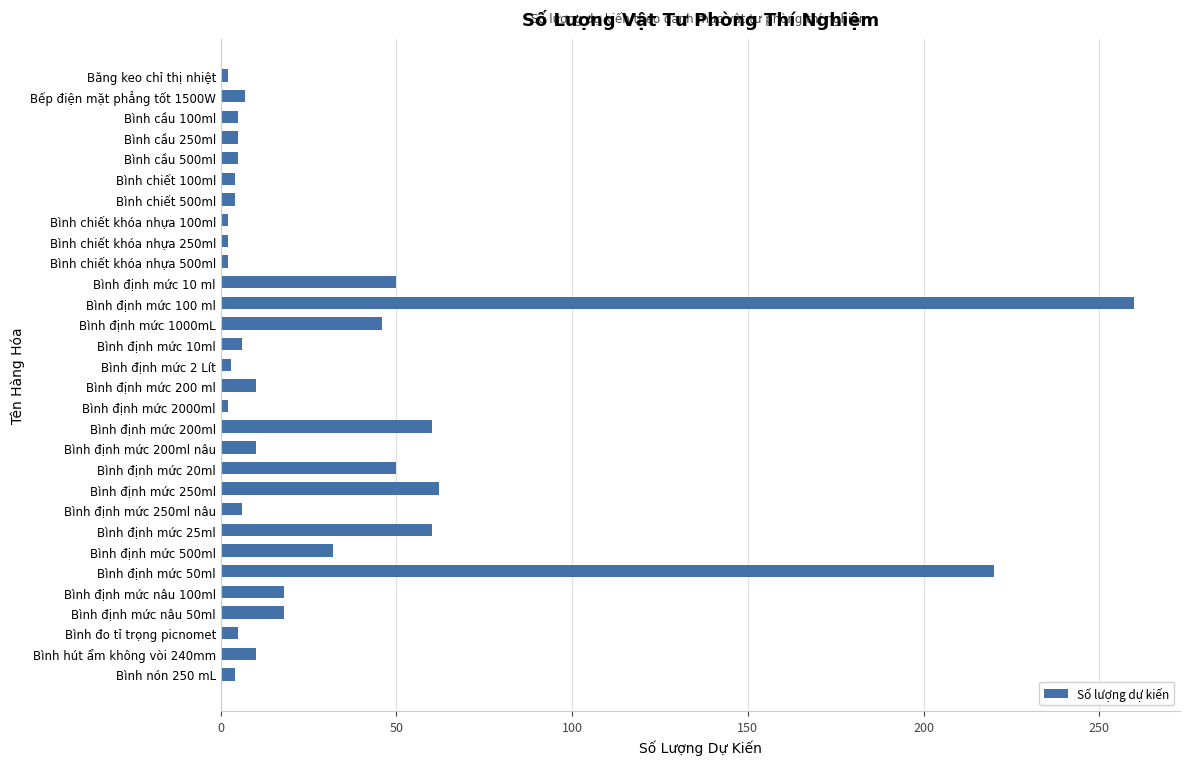

What is the average value?

32